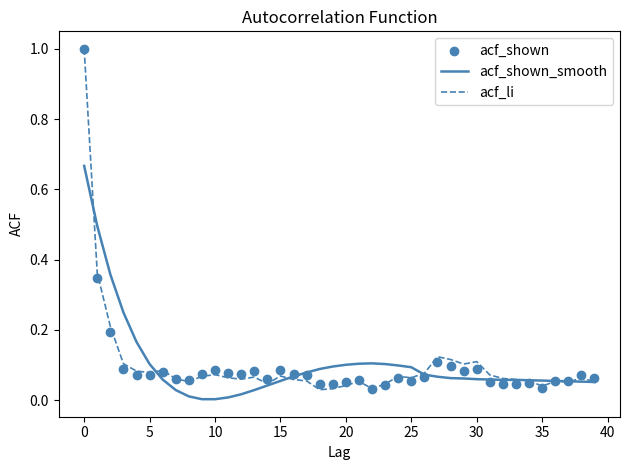

What are all the series names shown in the legend?

acf_shown_smooth, acf_li, acf_shown